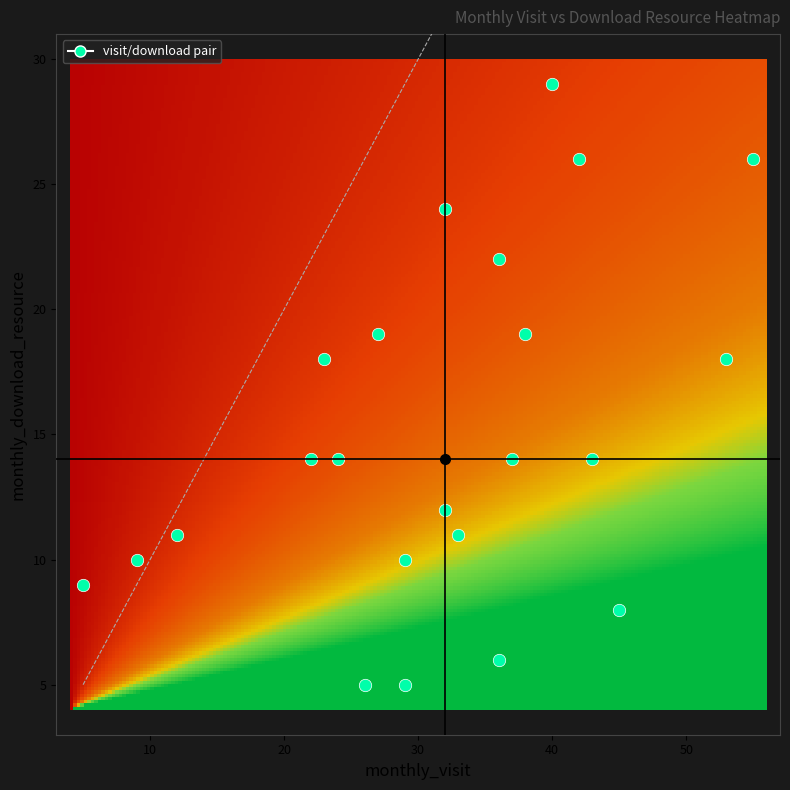

Is the value of monthly_download_resource at 20 greater than the value of monthly_visit at 15?

No